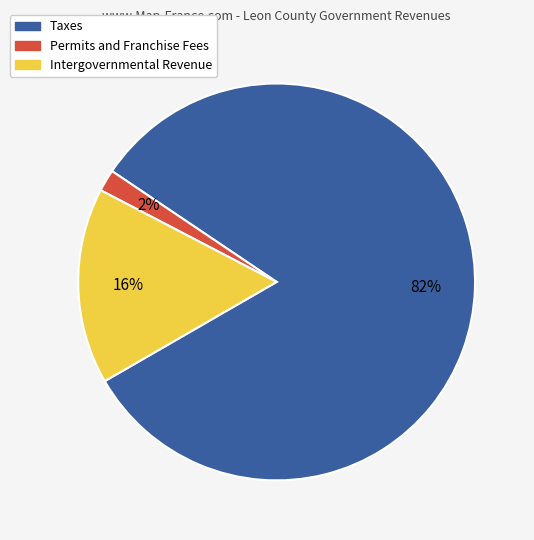

Which slice is the largest?

Taxes